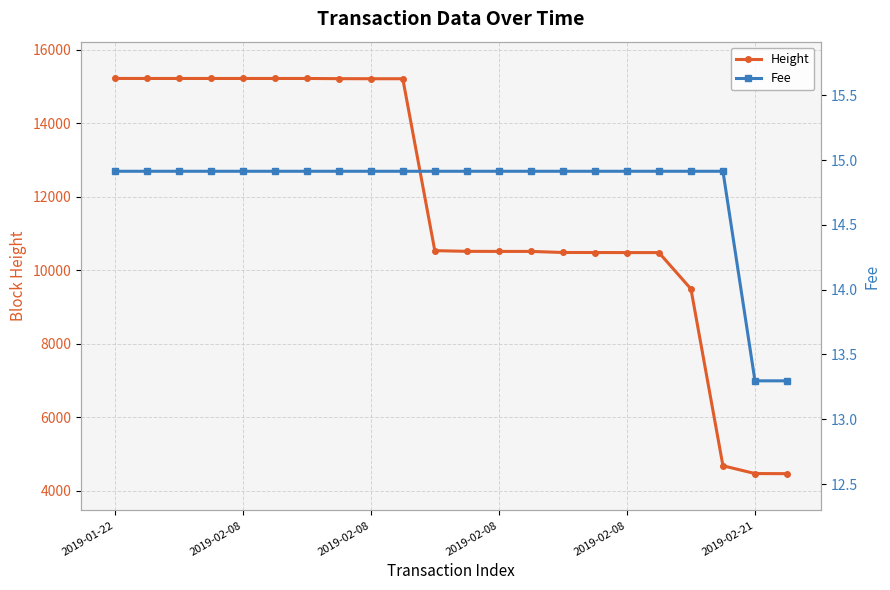

What is the sum of all Fee values?

324.9